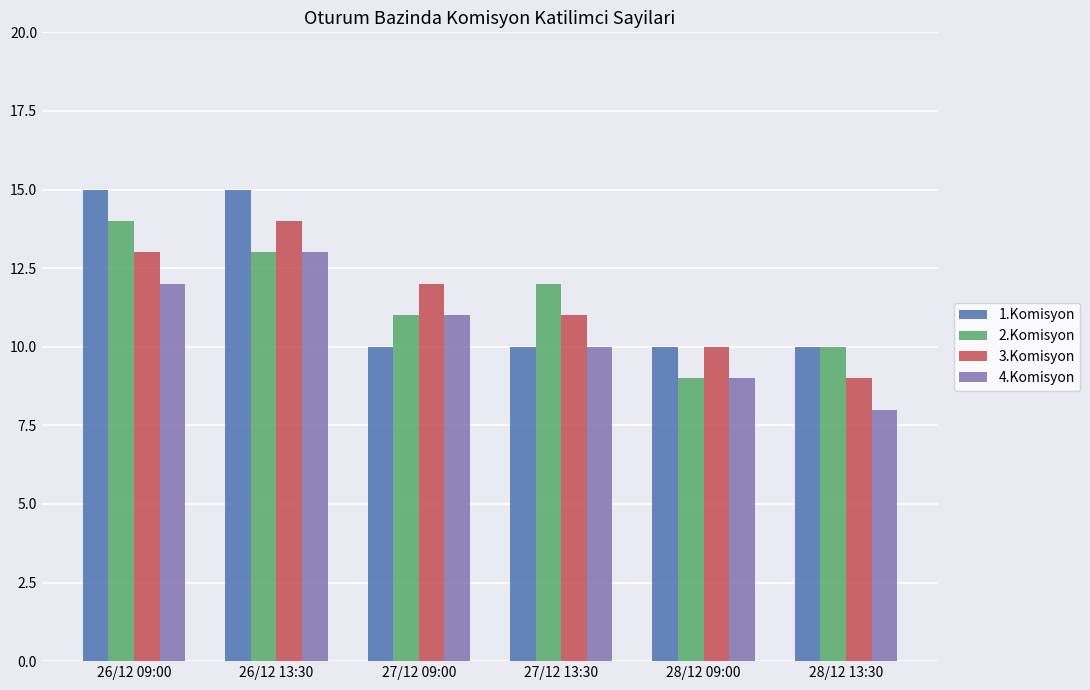

Reading right to left, transcribe all the data shown in this chart.

1.Komisyon: 28/12 13:30=10	28/12 09:00=10	27/12 13:30=10	27/12 09:00=10	26/12 13:30=15	26/12 09:00=15
2.Komisyon: 28/12 13:30=10	28/12 09:00=9	27/12 13:30=12	27/12 09:00=11	26/12 13:30=13	26/12 09:00=14
3.Komisyon: 28/12 13:30=9	28/12 09:00=10	27/12 13:30=11	27/12 09:00=12	26/12 13:30=14	26/12 09:00=13
4.Komisyon: 28/12 13:30=8	28/12 09:00=9	27/12 13:30=10	27/12 09:00=11	26/12 13:30=13	26/12 09:00=12